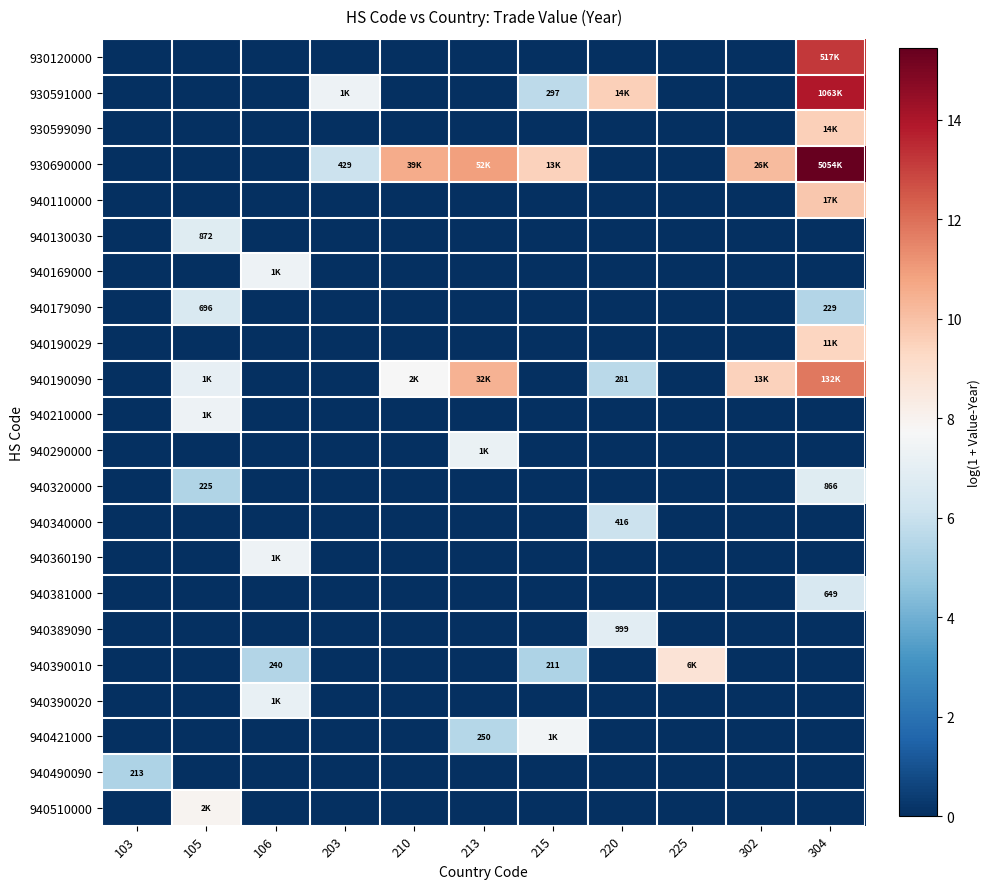

Which category has the highest value in the 940390010 series?

225